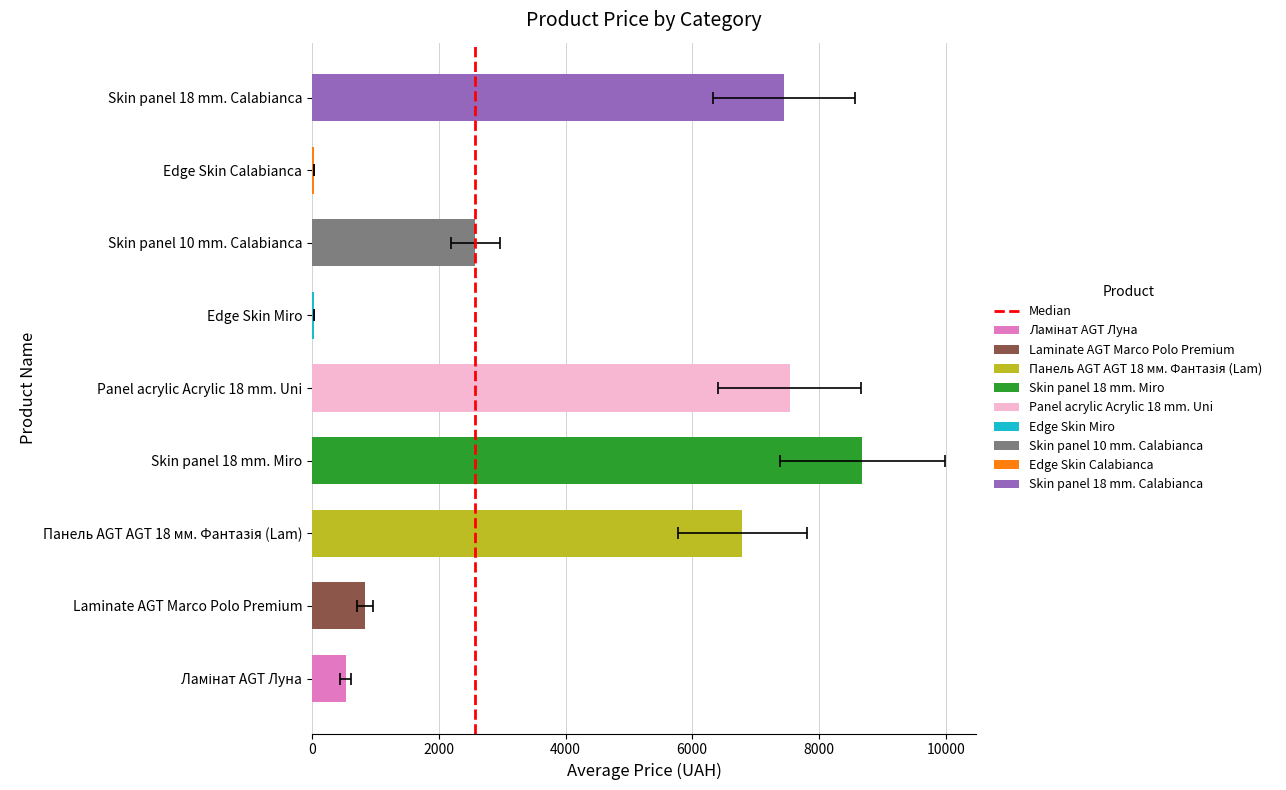

Count the values in the range 0 to 1.

2